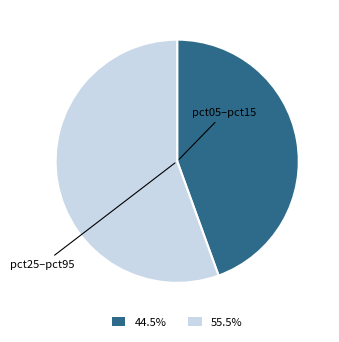

Is there a majority slice in this chart?

Yes